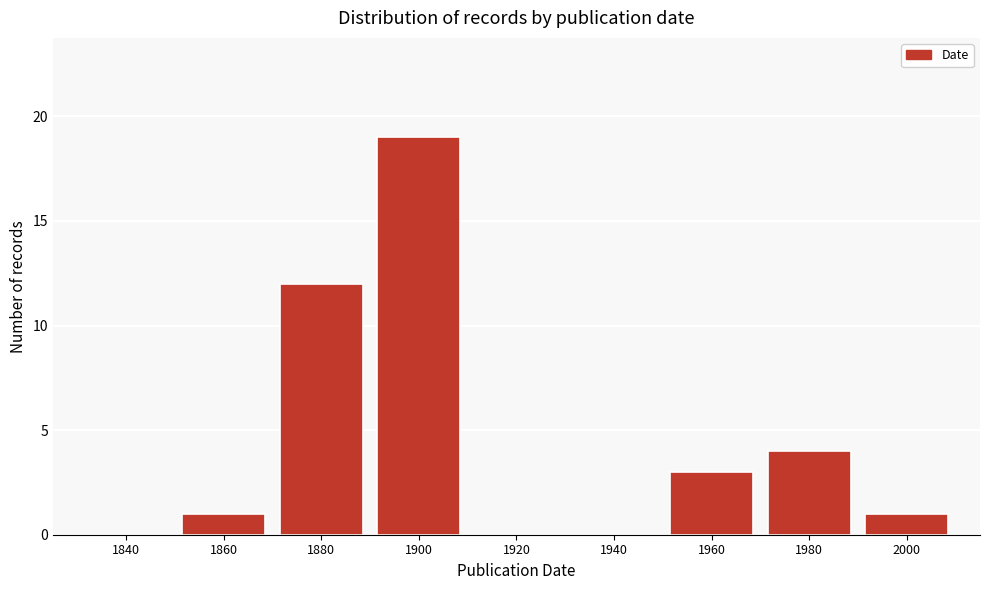

Reading left to right, what are all the values shown in this chart?

1840=0	1860=1	1880=12	1900=19	1920=0	1940=0	1960=3	1980=4	2000=1